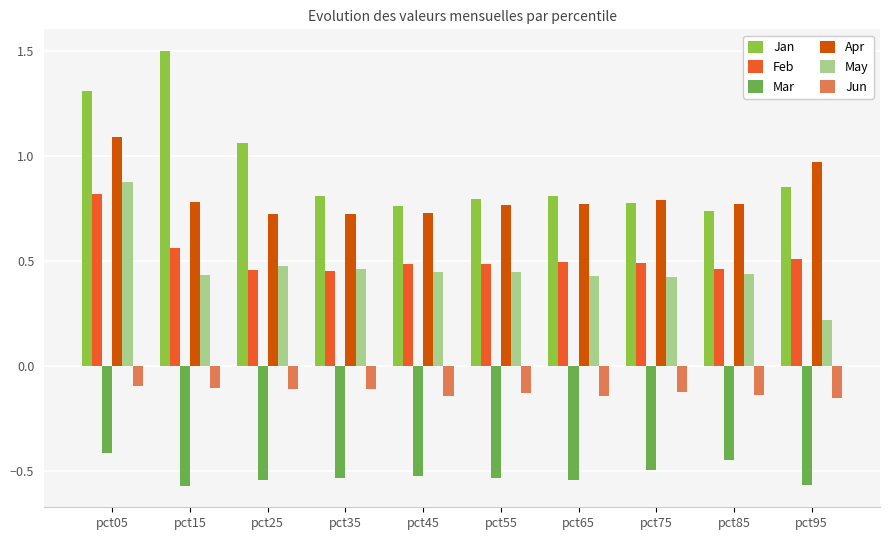

Count the number of data series in this chart.

6